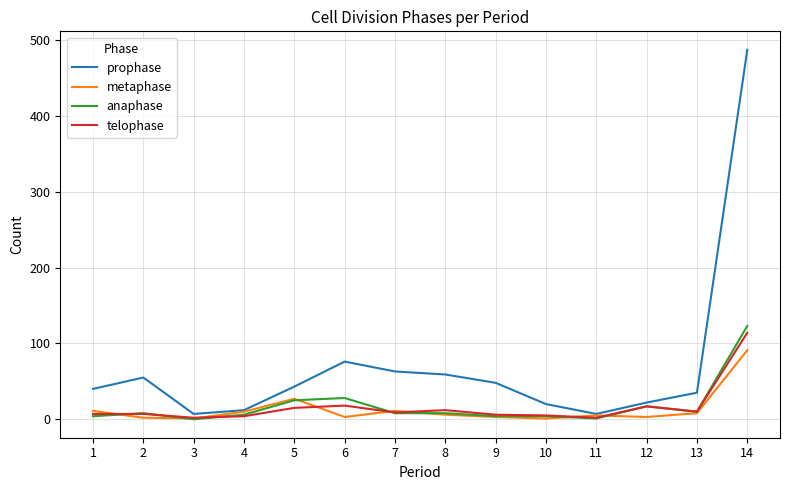

Is it true that anaphase equals 201 at 14?

False